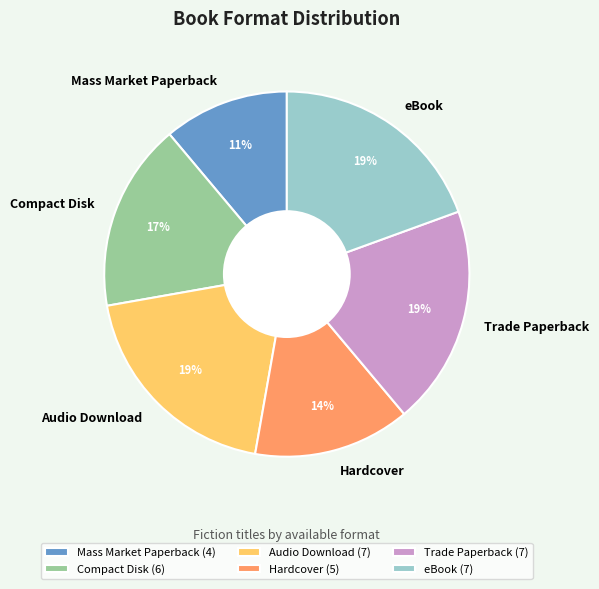

To the nearest percent, what is the difference between the Hardcover and Mass Market Paperback slice percentages?

3%